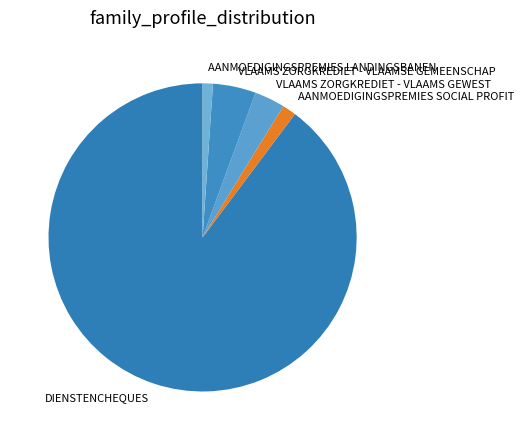

Is it true that DIENSTENCHEQUES is 90% of the pie?

True